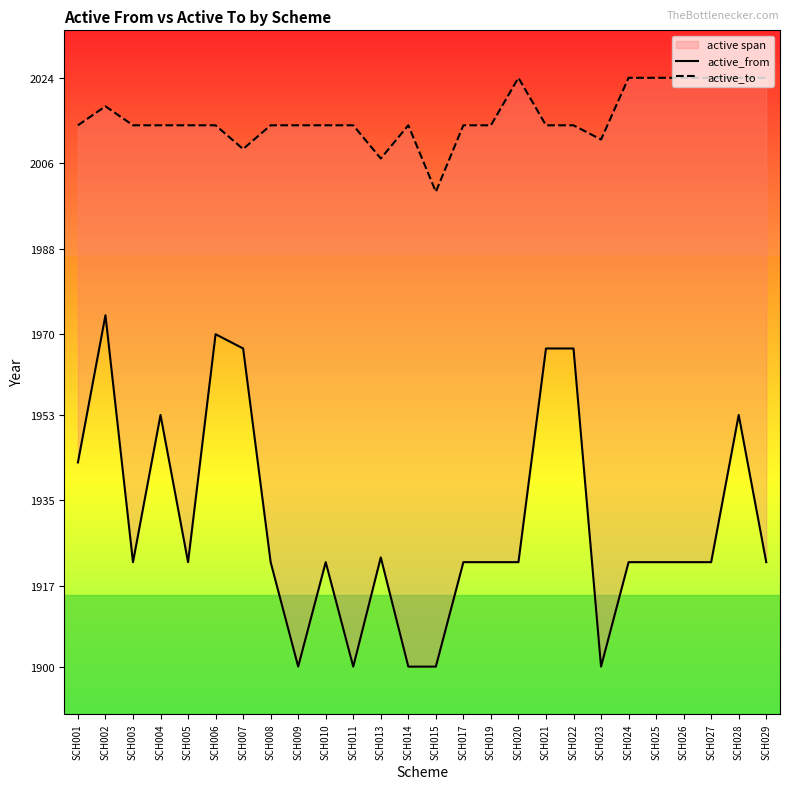

What are all the series names shown in the legend?

active_from, active_to